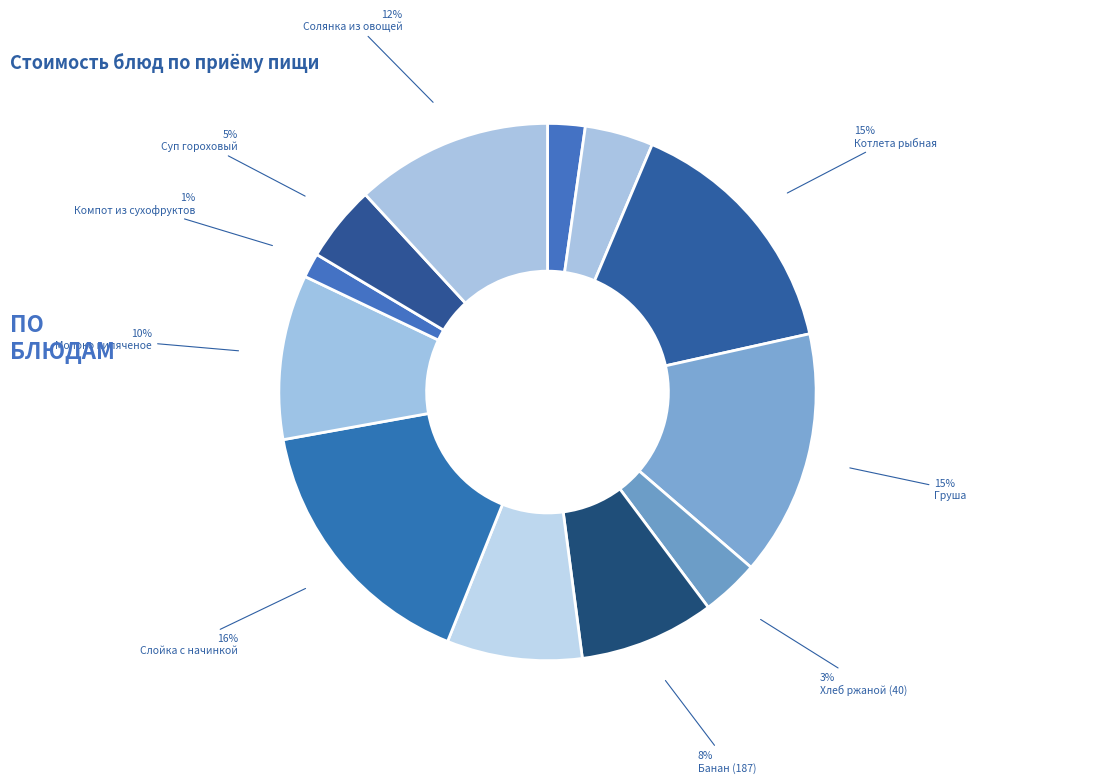

How many segments does this pie chart have?

12